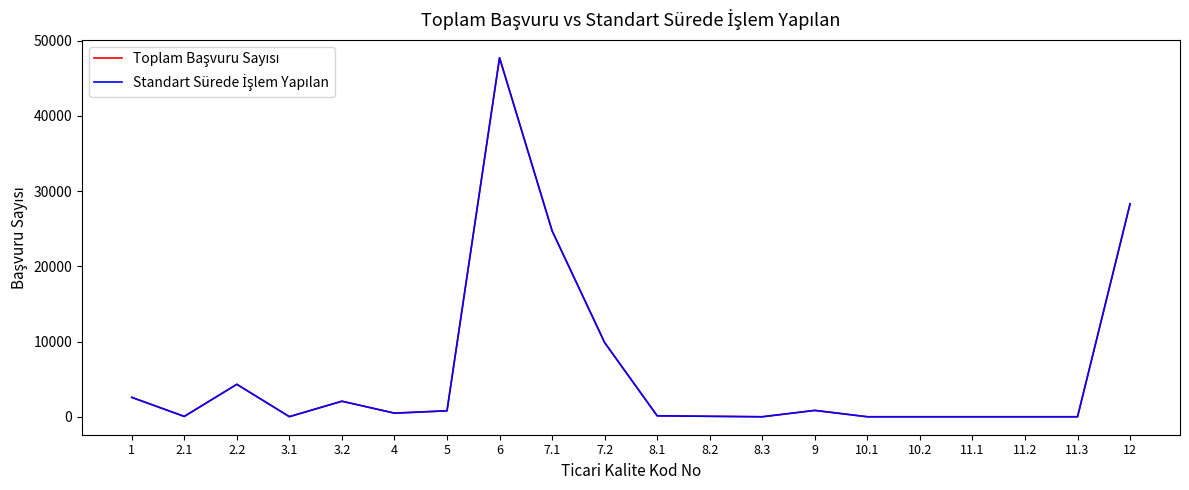

At which category is the sum across all series the highest?

6